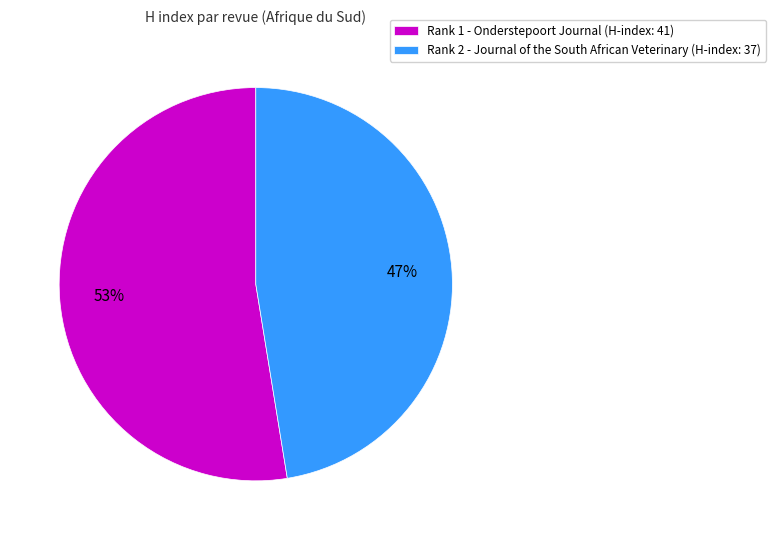

Do Rank 1 - Onderstepoort Journal (H-index: 41) and Rank 2 - Journal of the South African Veterinary (H-index: 37) together represent more than half of the pie?

Yes